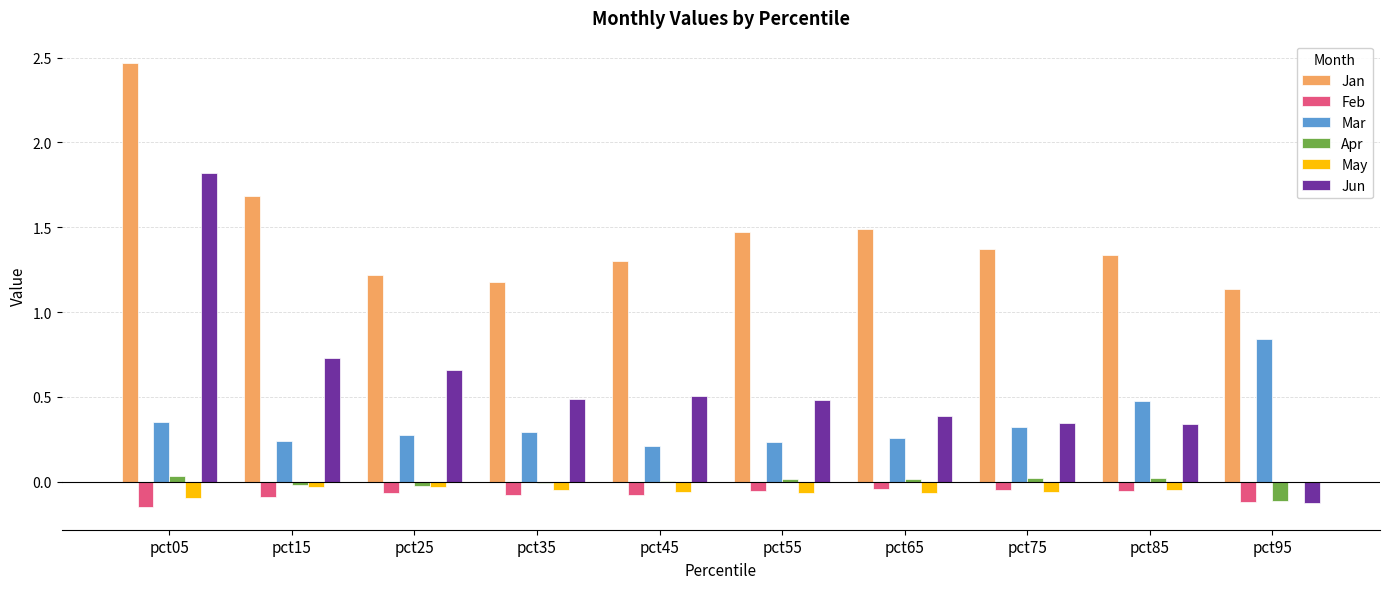

What is the sum of all Jun values?

5.6